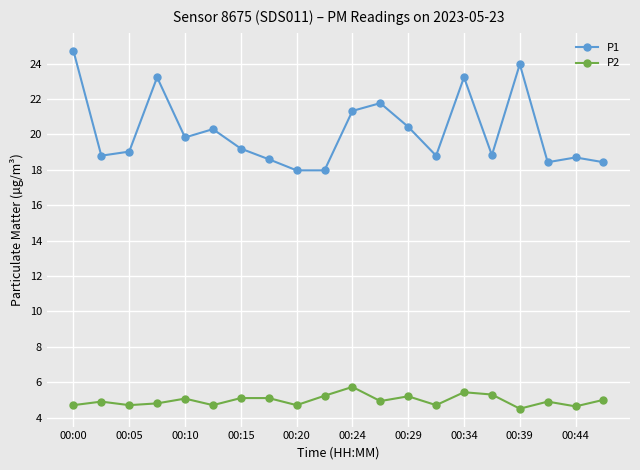

True or false: P2 and P1 cross at least once.

False